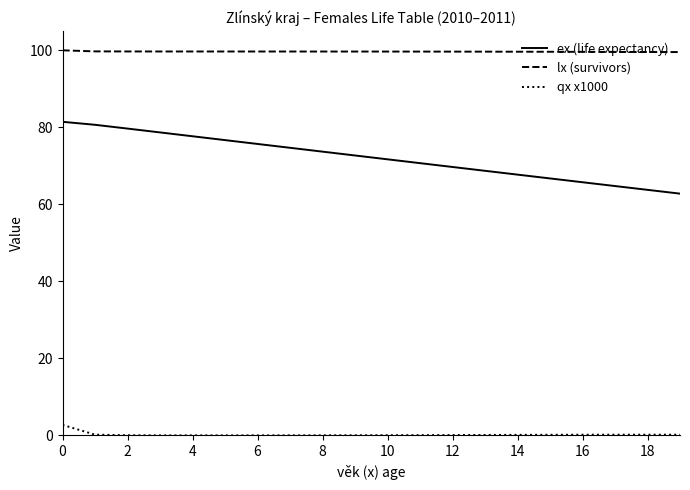

Which series has the largest total across all categories?

lx (survivors)